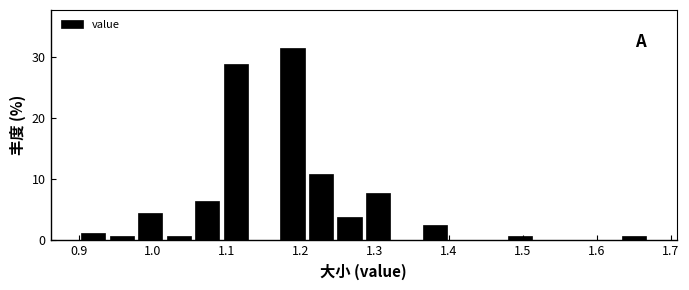

Read against the x-axis, roughly where is the centre of the tallest bar?

1.19